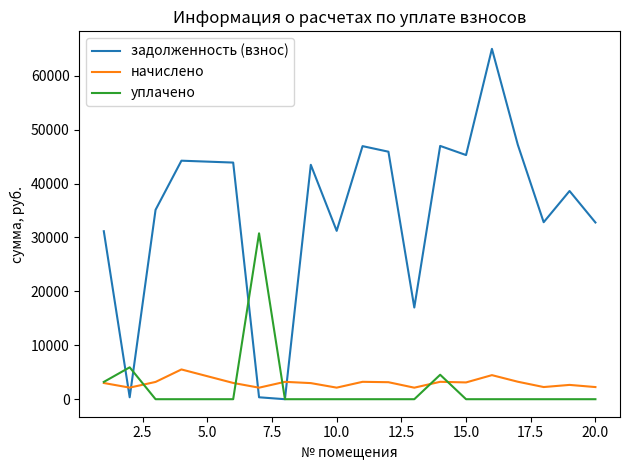

True or false: задолженность (взнос) and начислено intersect in this chart.

True